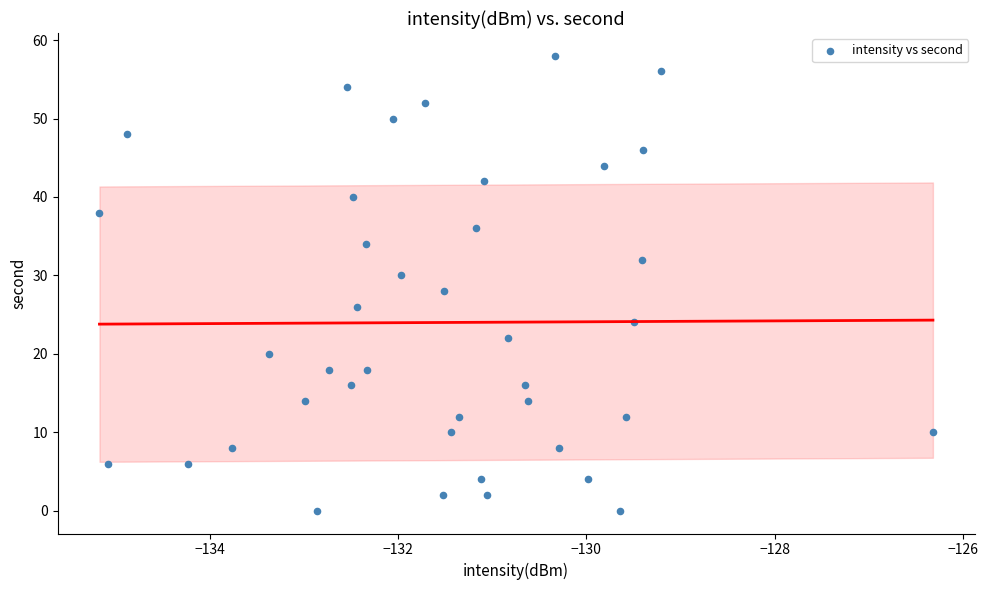

What is the range of Y values (max minus min)?

58